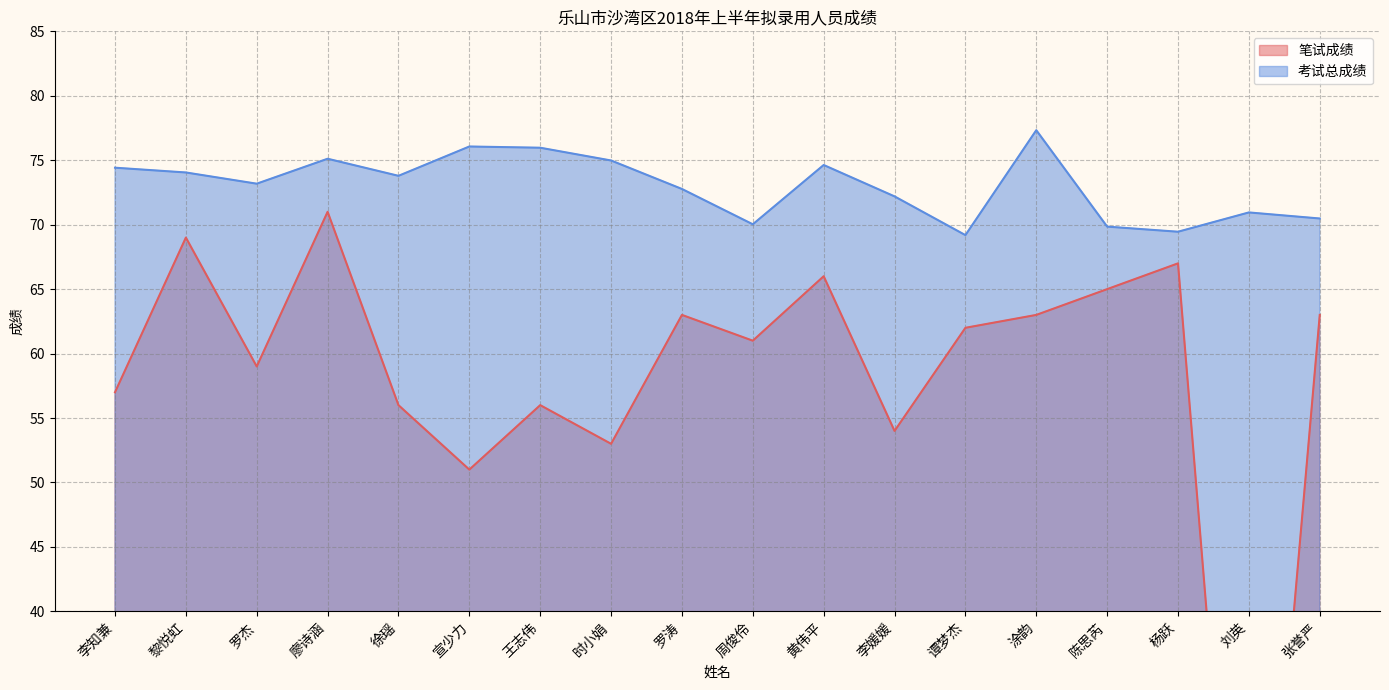

How many values in the 考试总成绩 series are below 73?

8